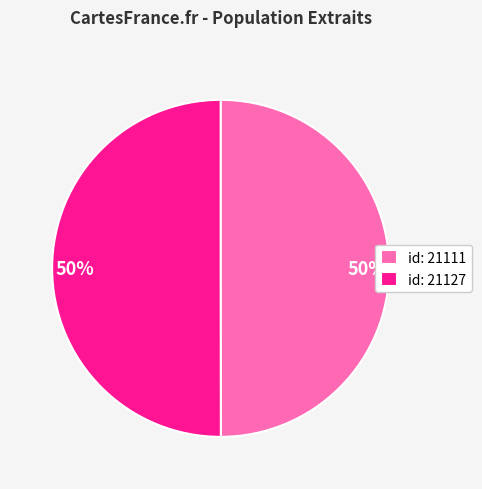

To the nearest percent, what is the average slice percentage?

50%